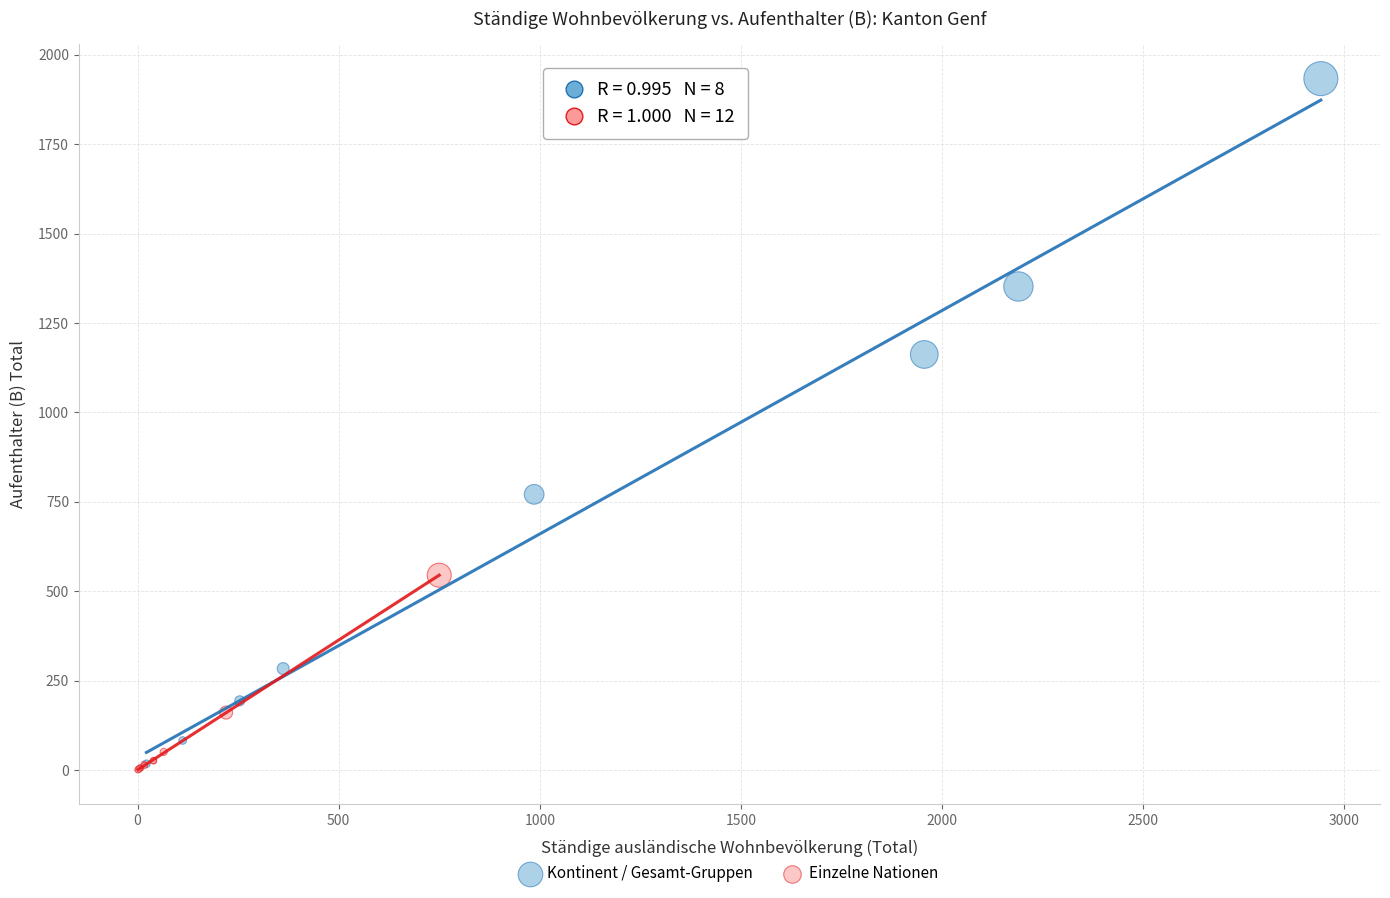

Which series reaches the maximum Y coordinate?

Kontinent / Gesamt-Gruppen